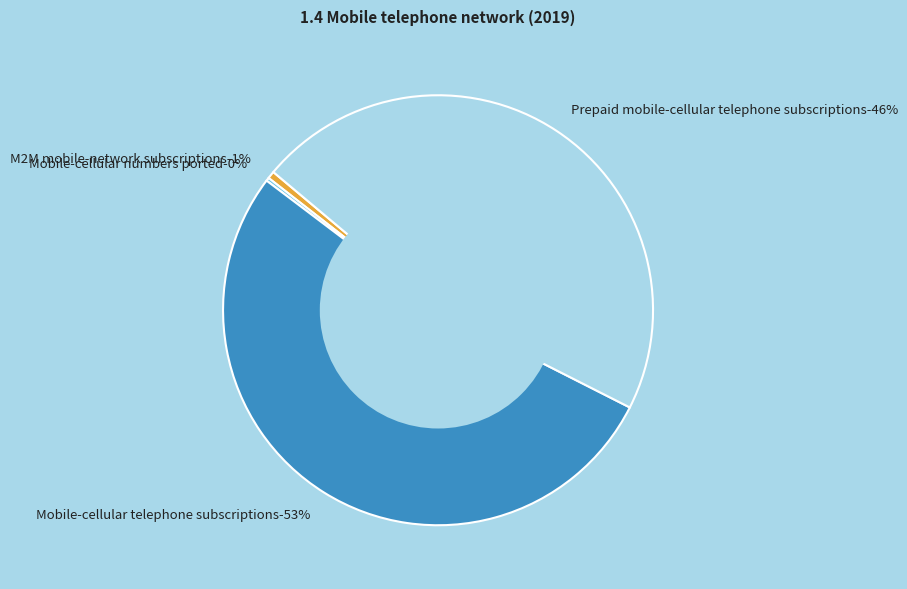

To the nearest percent, what is the difference between the largest and smallest slice percentages?

53%